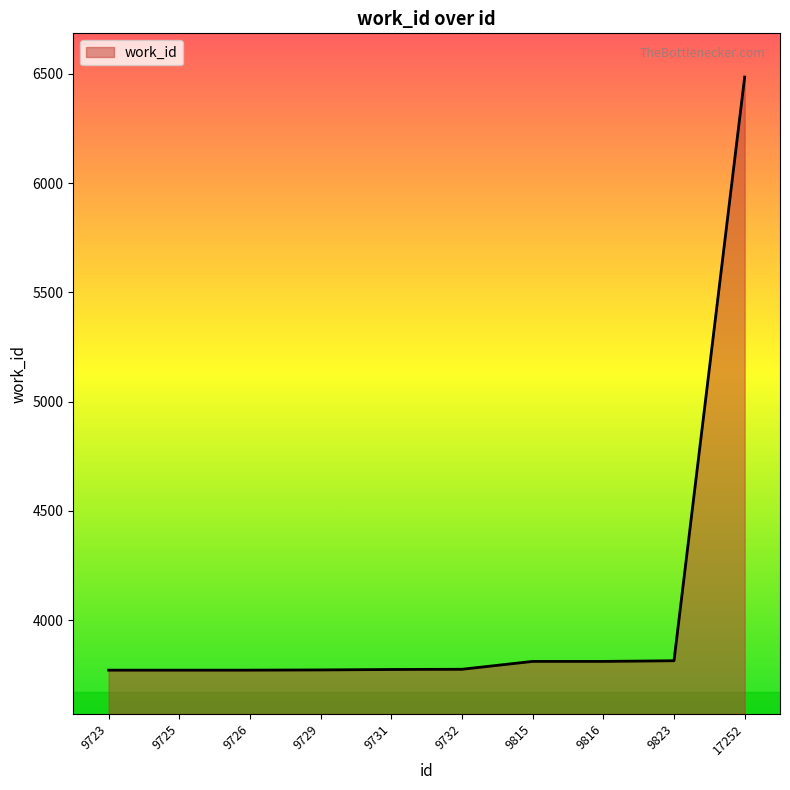

Approximately how many times larger is the value at 9823 compared to 9732?

1.0